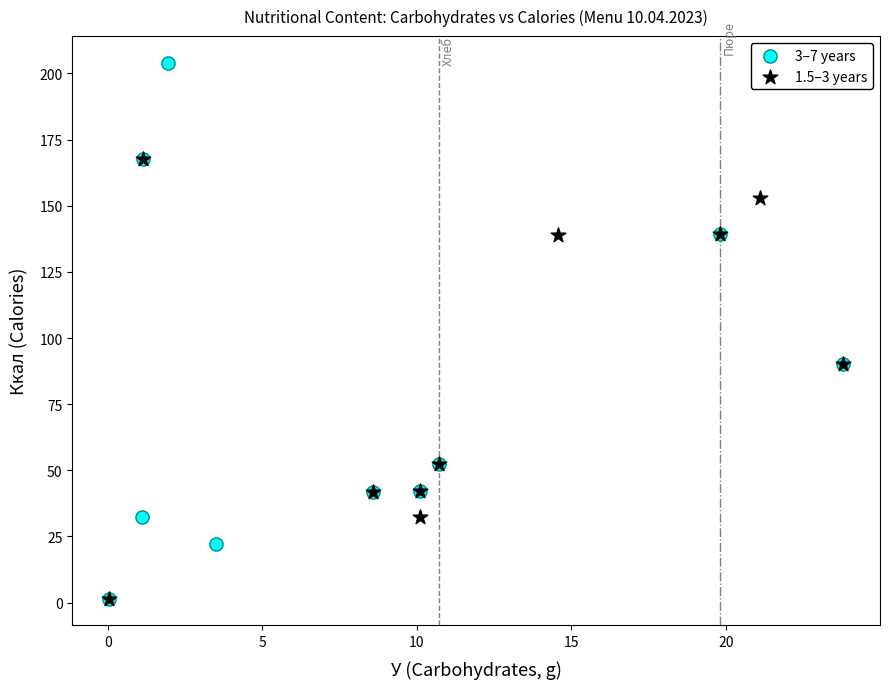

Which series has the widest spread of Y values?

3–7 years